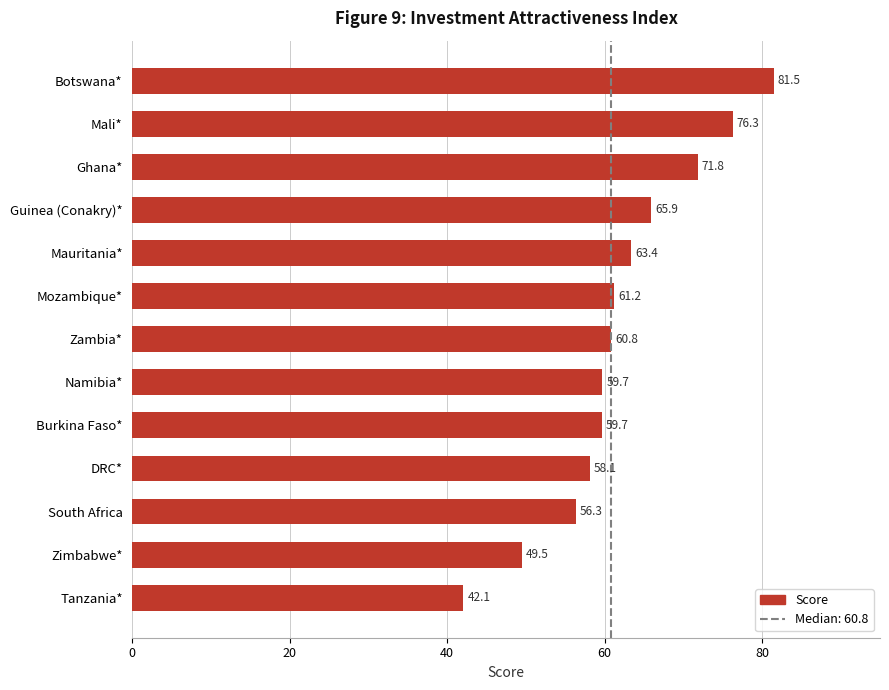

Which has a higher value, Zambia* or Namibia*?

Zambia*